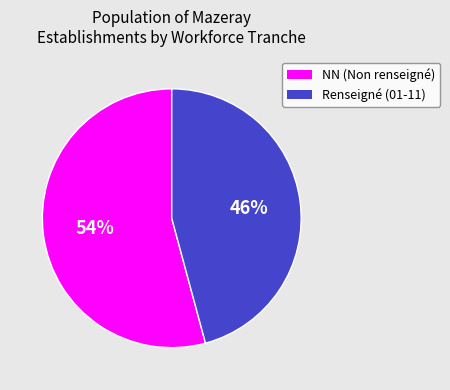

To the nearest percent, what is the difference between the largest and smallest slice percentages?

8%